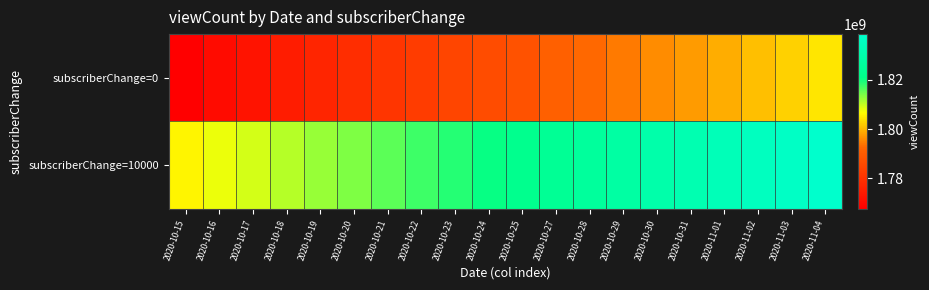

Reading left to right, extract all data points from this chart.

subscriberChange=0: 2020-10-15=1767510198	2020-10-16=1770409071	2020-10-17=1772364476	2020-10-18=1774636660	2020-10-19=1776898565	2020-10-20=1778757619	2020-10-21=1780641148	2020-10-22=1782503885	2020-10-23=1784470180	2020-10-24=1786413930	2020-10-25=1787713861	2020-10-27=1790917236	2020-10-28=1792564055	2020-10-29=1794207595	2020-10-30=1795893109	2020-10-31=1797406849	2020-11-01=1798937211	2020-11-02=1800781877	2020-11-03=1802492974	2020-11-04=1804223873
subscriberChange=10000: 2020-10-15=1805712508	2020-10-16=1807584291	2020-10-17=1809054501	2020-10-18=1810686715	2020-10-19=1812282424	2020-10-20=1813883577	2020-10-21=1815614072	2020-10-22=1817379586	2020-10-23=1818918756	2020-10-24=1820535742	2020-10-25=1822376550	2020-10-27=1824356325	2020-10-28=1826167750	2020-10-29=1828048078	2020-10-30=1829835853	2020-10-31=1831559279	2020-11-01=1833422374	2020-11-02=1835291077	2020-11-03=1837003888	2020-11-04=1838686202